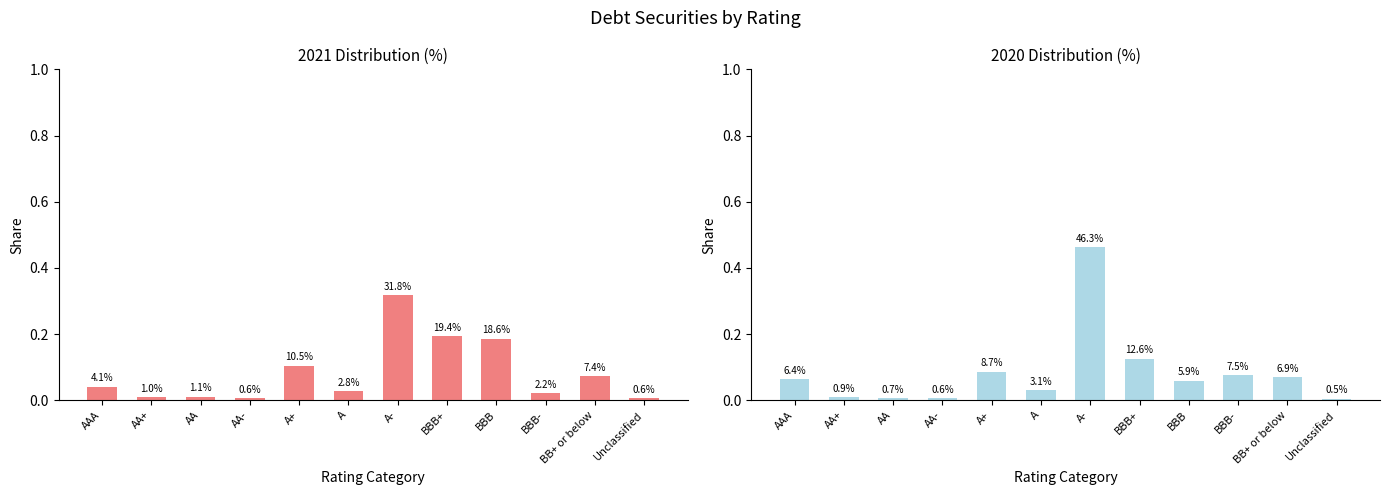

Reading left to right, list all the values displayed in this chart.

2021 %: AAA=0.0	AA+=0.0	AA=0.0	AA-=0.0	A+=0.1	A=0.0	A-=0.3	BBB+=0.2	BBB=0.2	BBB-=0.0	BB+ or below=0.1	Unclassified=0.0
2020 %: AAA=0.1	AA+=0.0	AA=0.0	AA-=0.0	A+=0.1	A=0.0	A-=0.5	BBB+=0.1	BBB=0.1	BBB-=0.1	BB+ or below=0.1	Unclassified=0.0